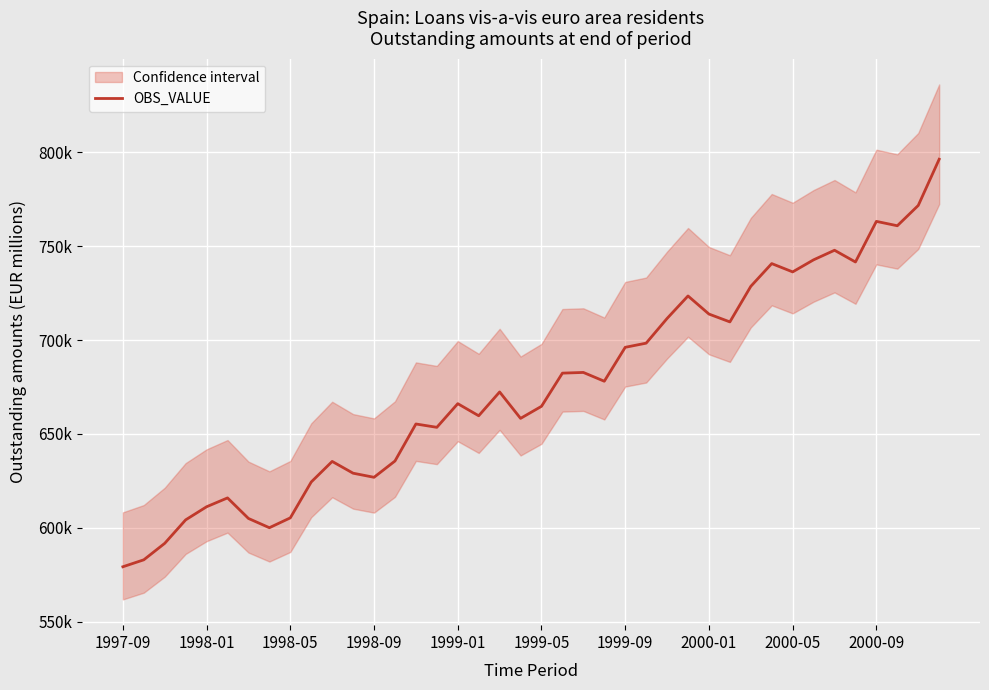

How many points are higher than both their immediate neighbors (excluding endpoints)?

10